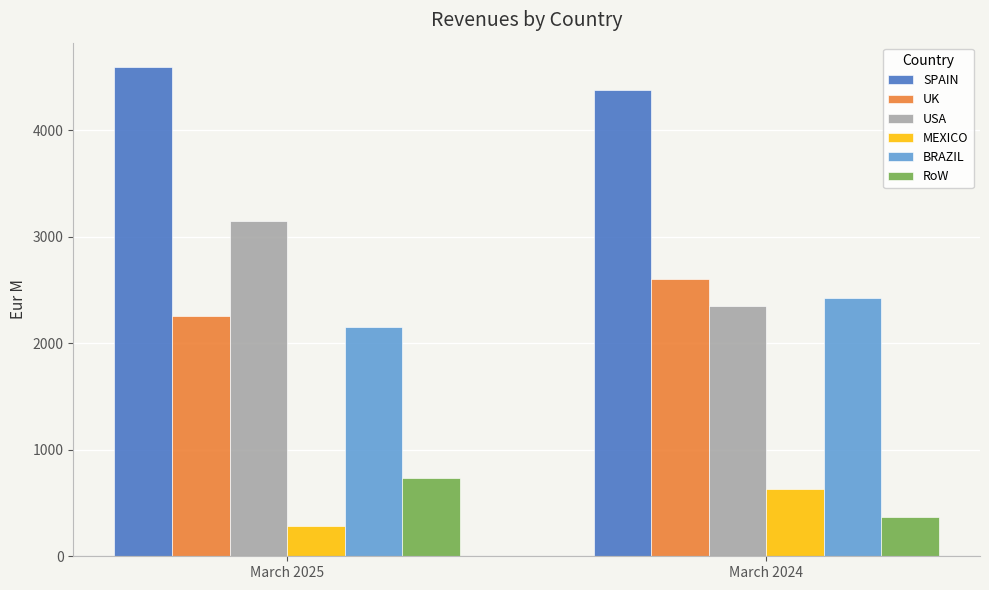

Which series has the largest total across all categories?

SPAIN